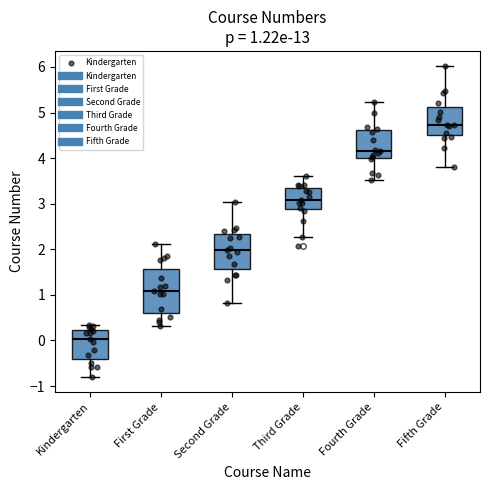

Which box is the tallest, from its lower edge to its upper edge?

First Grade